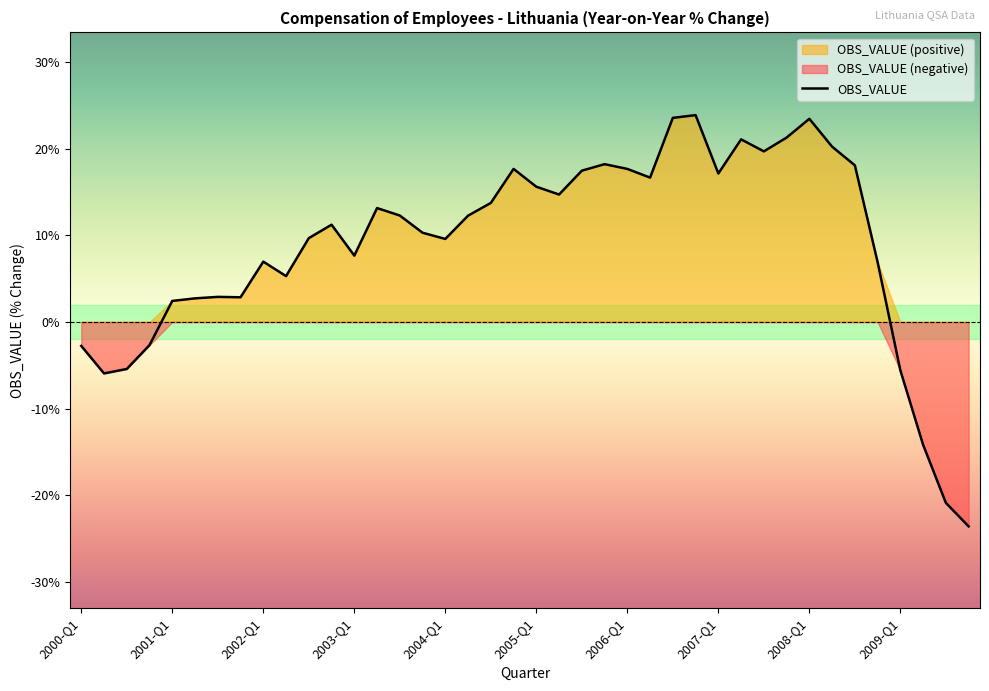

What position from the right is 13?

27